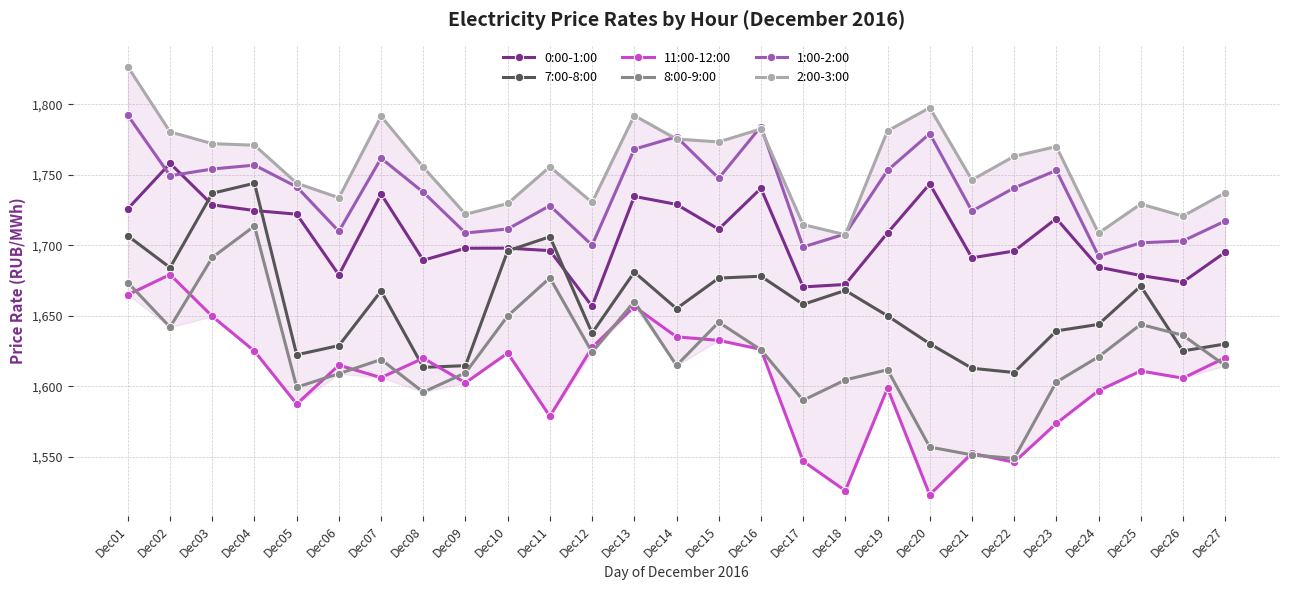

What is the value of the 8:00-9:00 point at the 3rd from the left?

1691.4